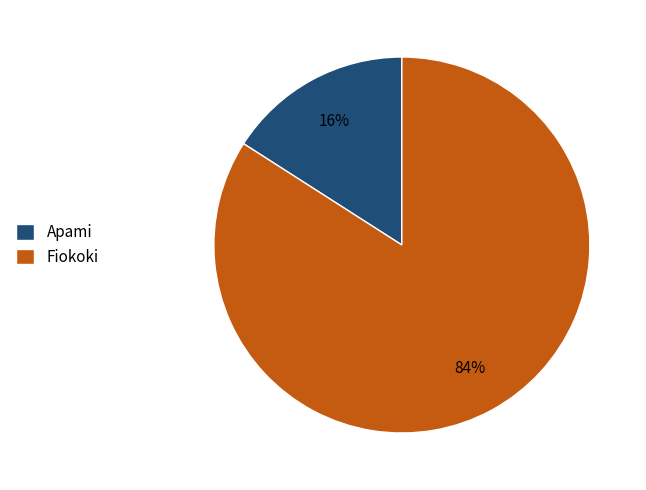

To the nearest percent, what portion does Apami represent?

16%